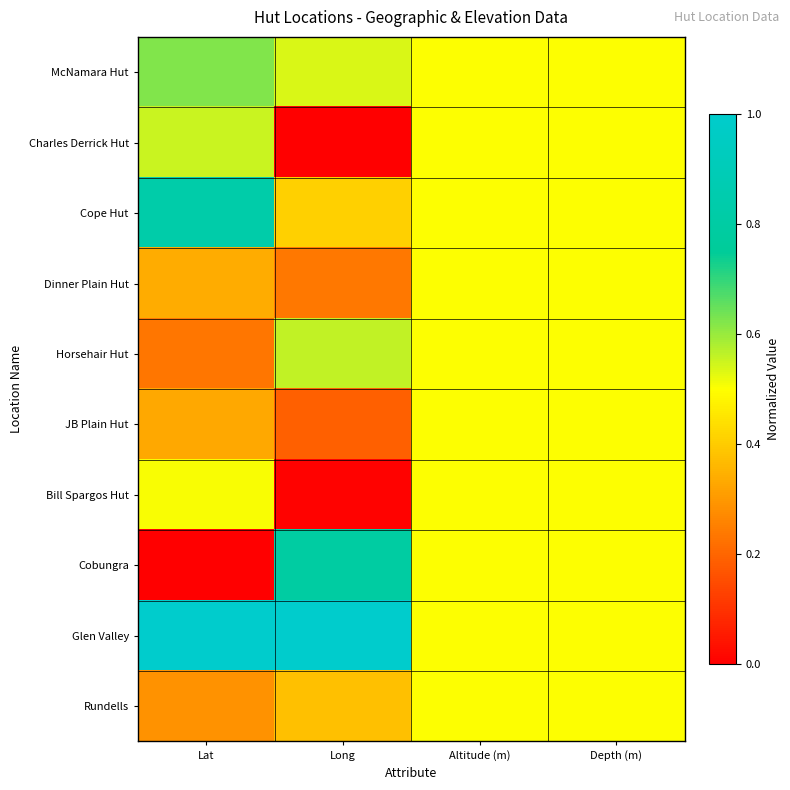

Reading left to right, extract all data points from this chart.

McNamara Hut: Lat=0.6	Long=0.5	Altitude (m)=0.5	Depth (m)=0.5
Charles Derrick Hut: Lat=0.6	Long=0.0	Altitude (m)=0.5	Depth (m)=0.5
Cope Hut: Lat=0.8	Long=0.4	Altitude (m)=0.5	Depth (m)=0.5
Dinner Plain Hut: Lat=0.3	Long=0.2	Altitude (m)=0.5	Depth (m)=0.5
Horsehair Hut: Lat=0.2	Long=0.6	Altitude (m)=0.5	Depth (m)=0.5
JB Plain Hut: Lat=0.3	Long=0.2	Altitude (m)=0.5	Depth (m)=0.5
Bill Spargos Hut: Lat=0.5	Long=0.0	Altitude (m)=0.5	Depth (m)=0.5
Cobungra: Lat=0.0	Long=0.8	Altitude (m)=0.5	Depth (m)=0.5
Glen Valley: Lat=1.0	Long=1.0	Altitude (m)=0.5	Depth (m)=0.5
Rundells: Lat=0.3	Long=0.4	Altitude (m)=0.5	Depth (m)=0.5